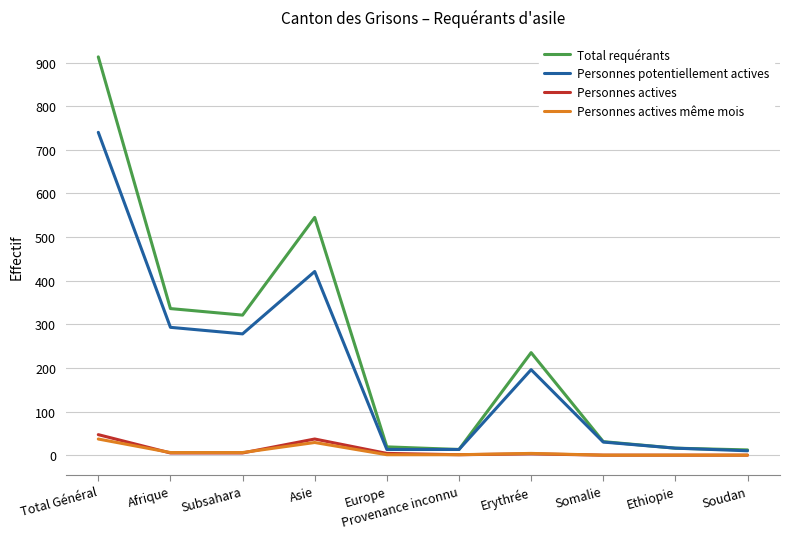

What are all the series names shown in the legend?

Total requérants, Personnes potentiellement actives, Personnes actives, Personnes actives même mois